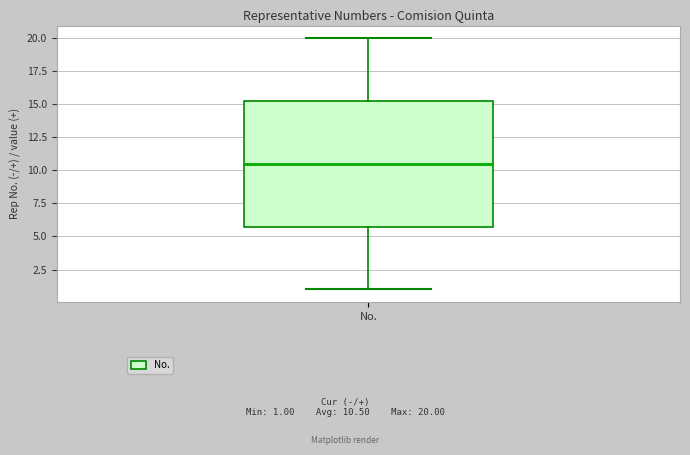

Read this box plot against the y-axis: the position of the median line, the range covered by the box, and the ends of both whiskers. The values are not printed on the chart, so give them approximately, as read against the axis.

median 10.5, box 6.0 to 15.5, whiskers 1.0 to 20.0